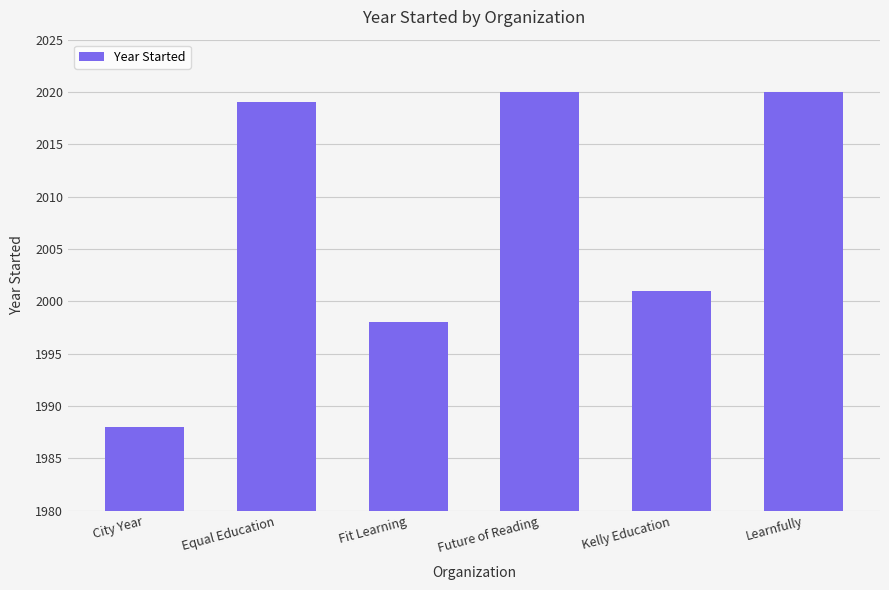

At which label is the value closest to 2004?

Kelly Education